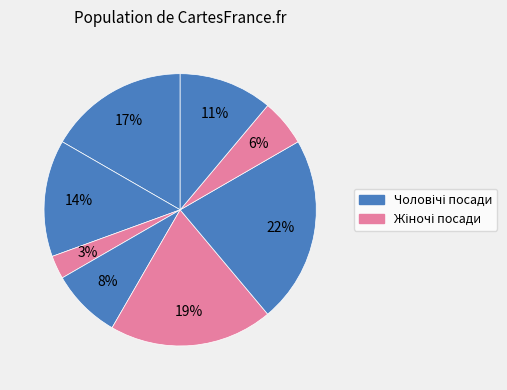

Is there a majority slice in this chart?

No